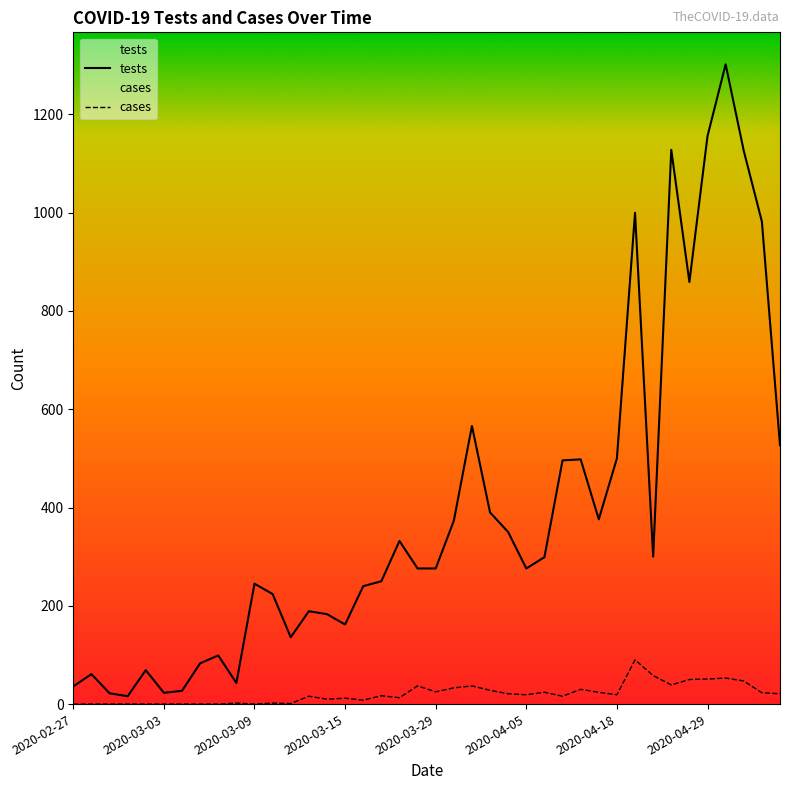

List the series in order of their peak value, highest first.

tests, cases